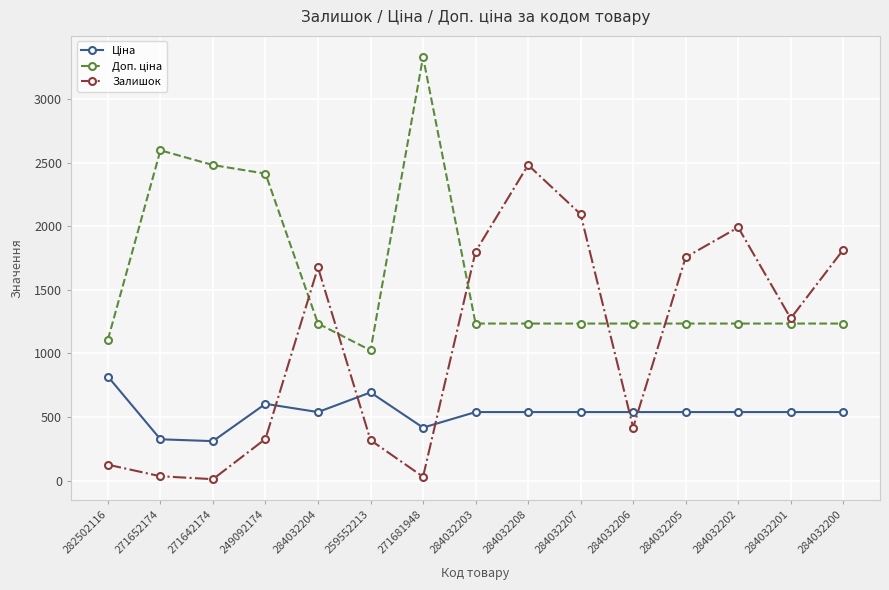

What is the sum of all Залишок values?

16162.0